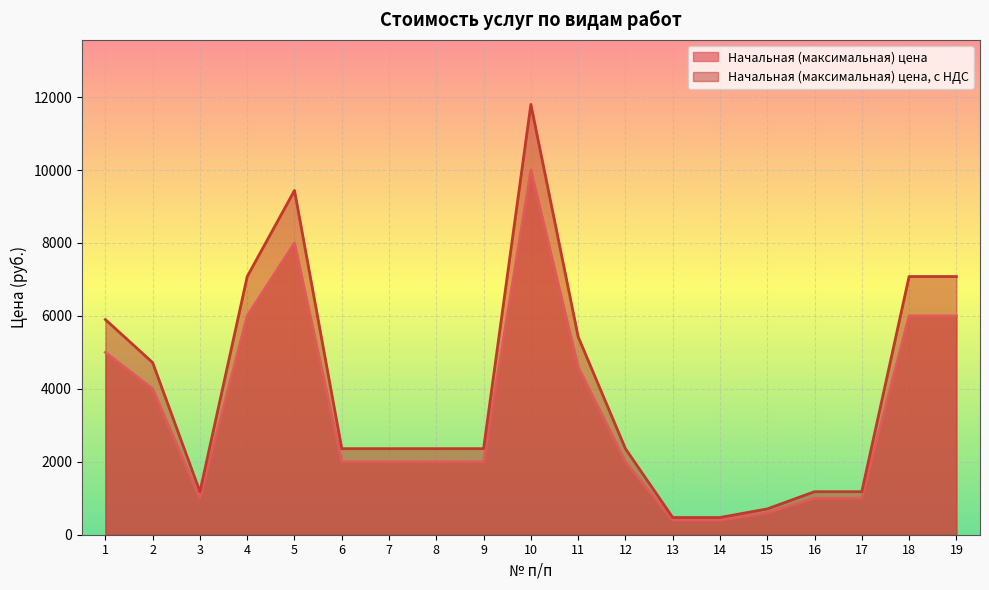

Where does the Начальная (максимальная) цена series first go above 2000?

1